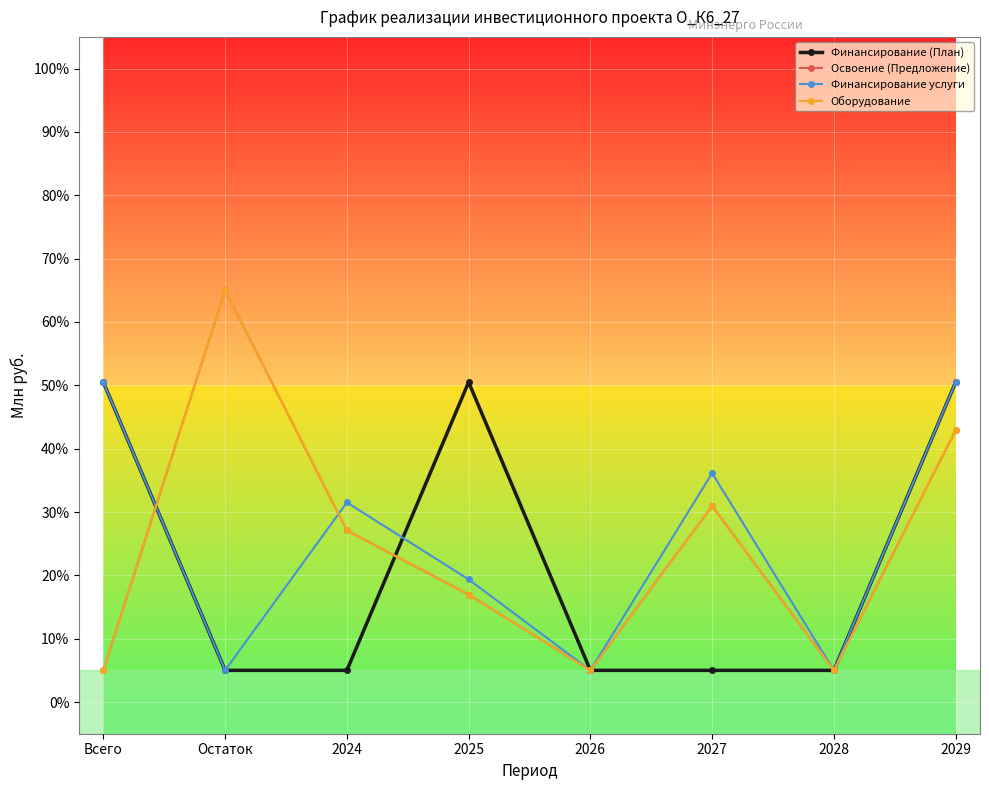

The value of Освоение (Предложение) at 2027 is 30.9. True or false?

True